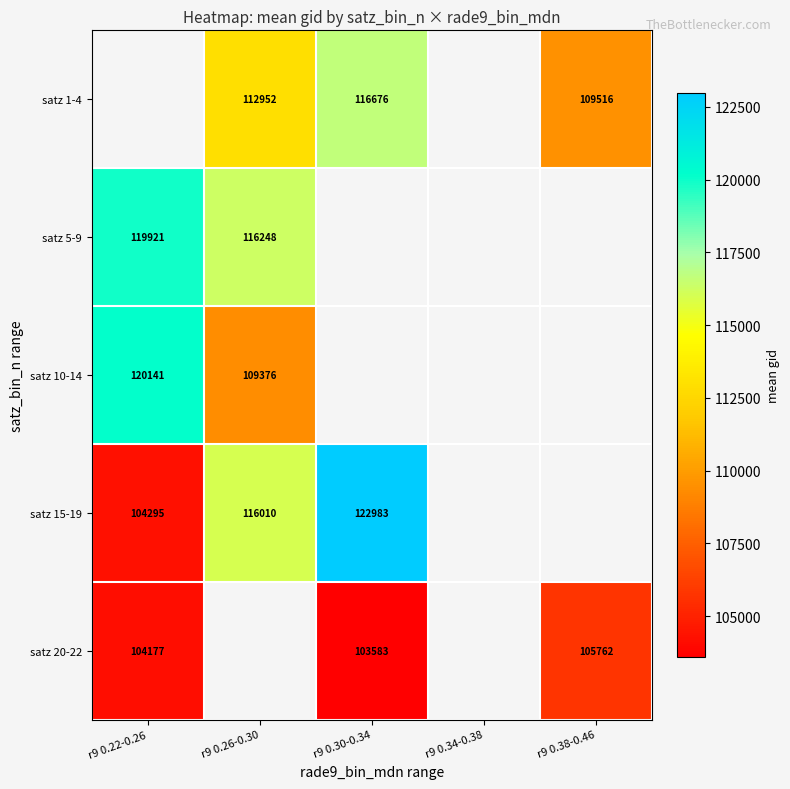

True or false: satz 1-4 has a value of 112951.5 at r9 0.26-0.30.

True